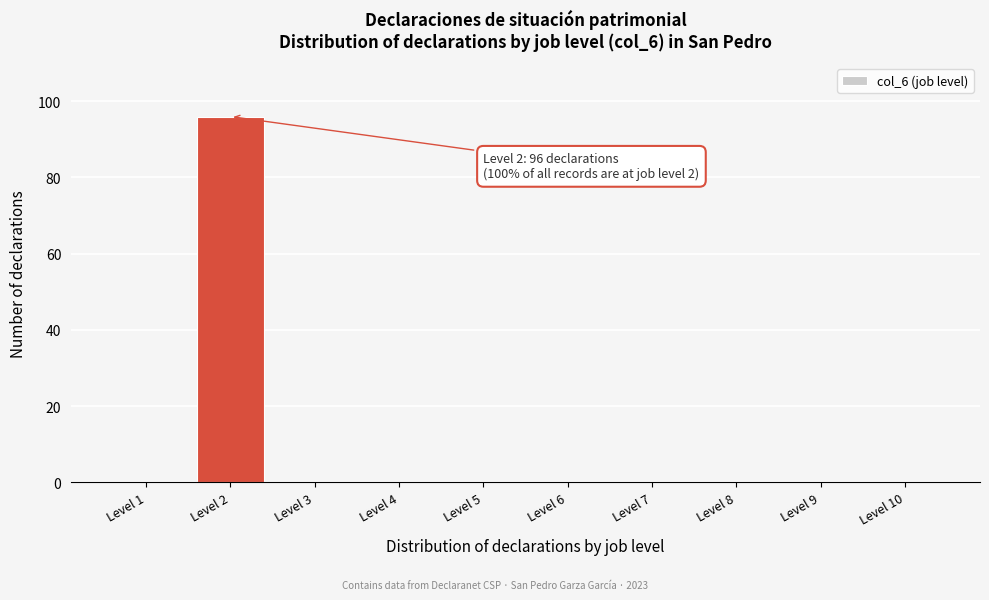

Reading left to right, what are all the values shown in this chart?

Level 1=0	Level 2=96	Level 3=0	Level 4=0	Level 5=0	Level 6=0	Level 7=0	Level 8=0	Level 9=0	Level 10=0